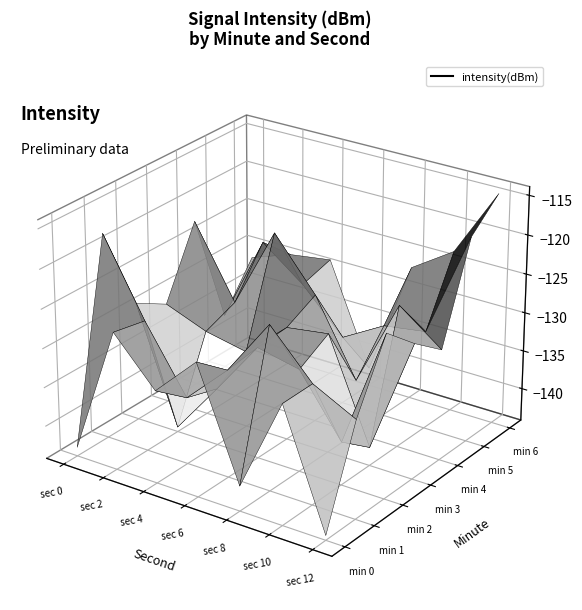

What is the sum of all 2 values?

-918.0